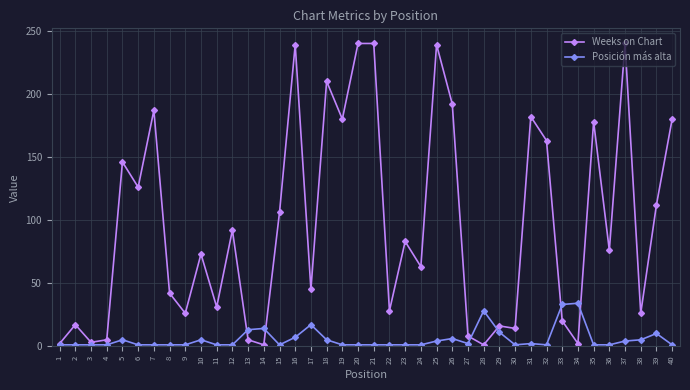

Which series changed the most between 1 and 6?

Weeks on Chart